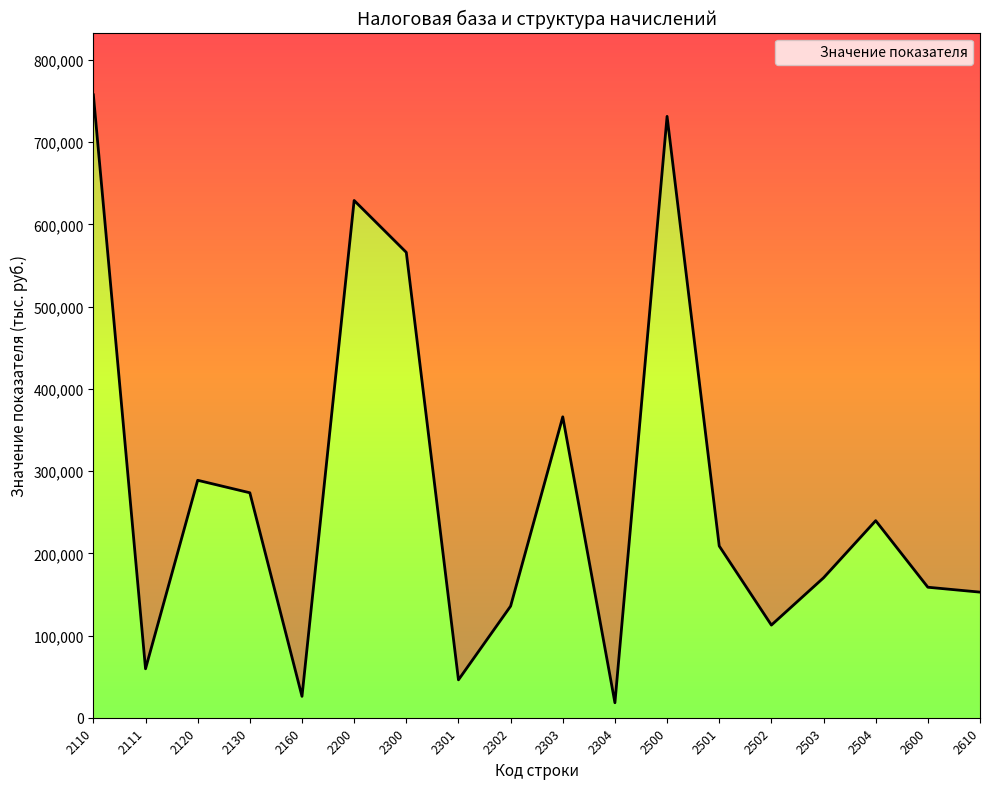

True or false: the data shows 757633 at 2110.

True